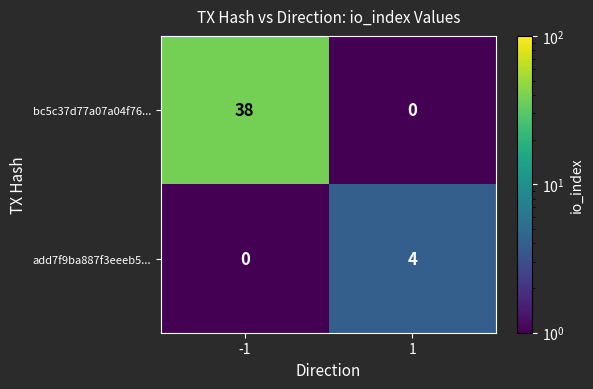

What is the spread (max minus min) of values at 1?

4